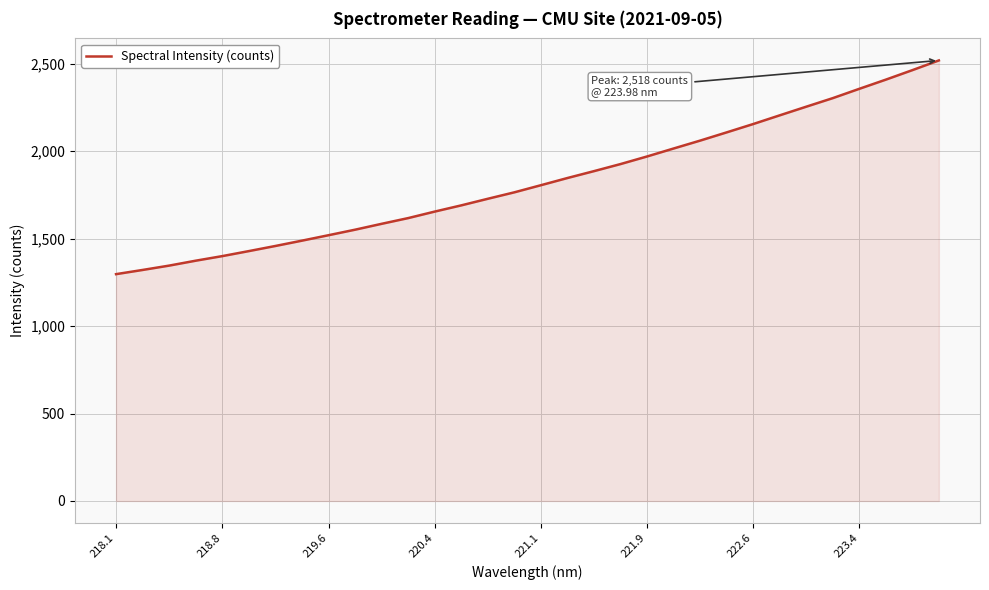

What is the average value?

1828.0